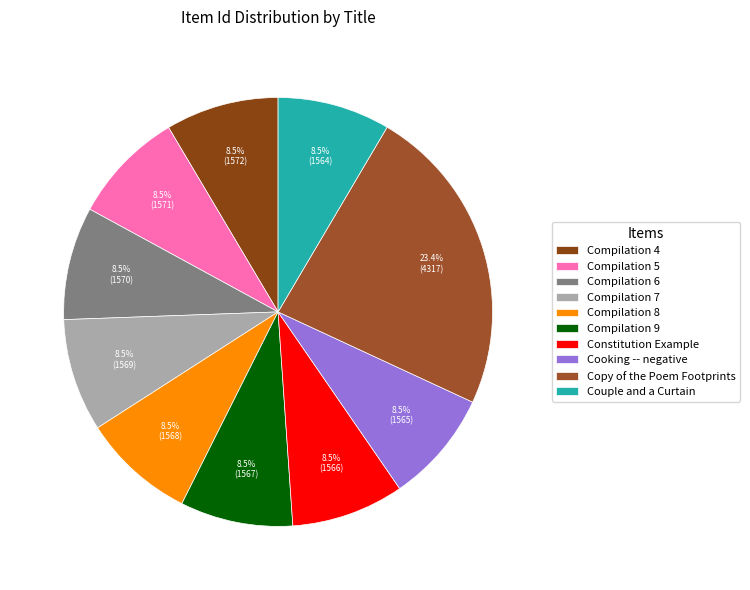

What is the largest slice in the pie chart?

Copy of the Poem Footprints